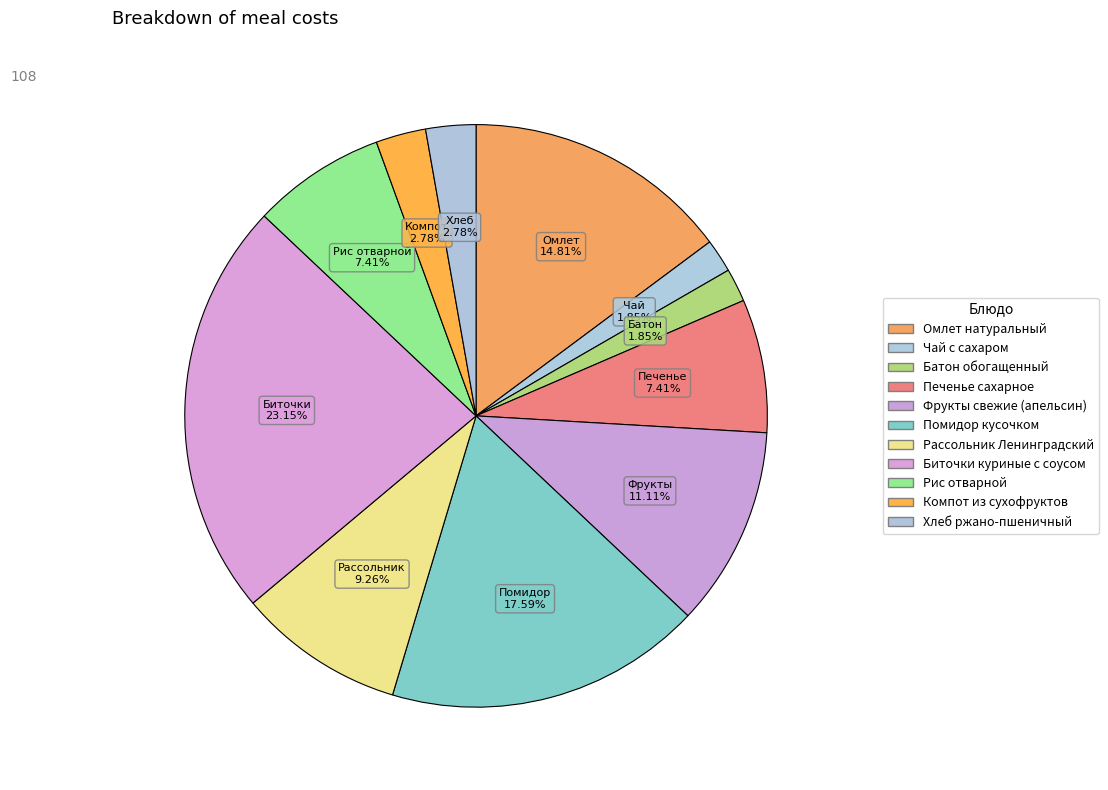

How many segments does this pie chart have?

11